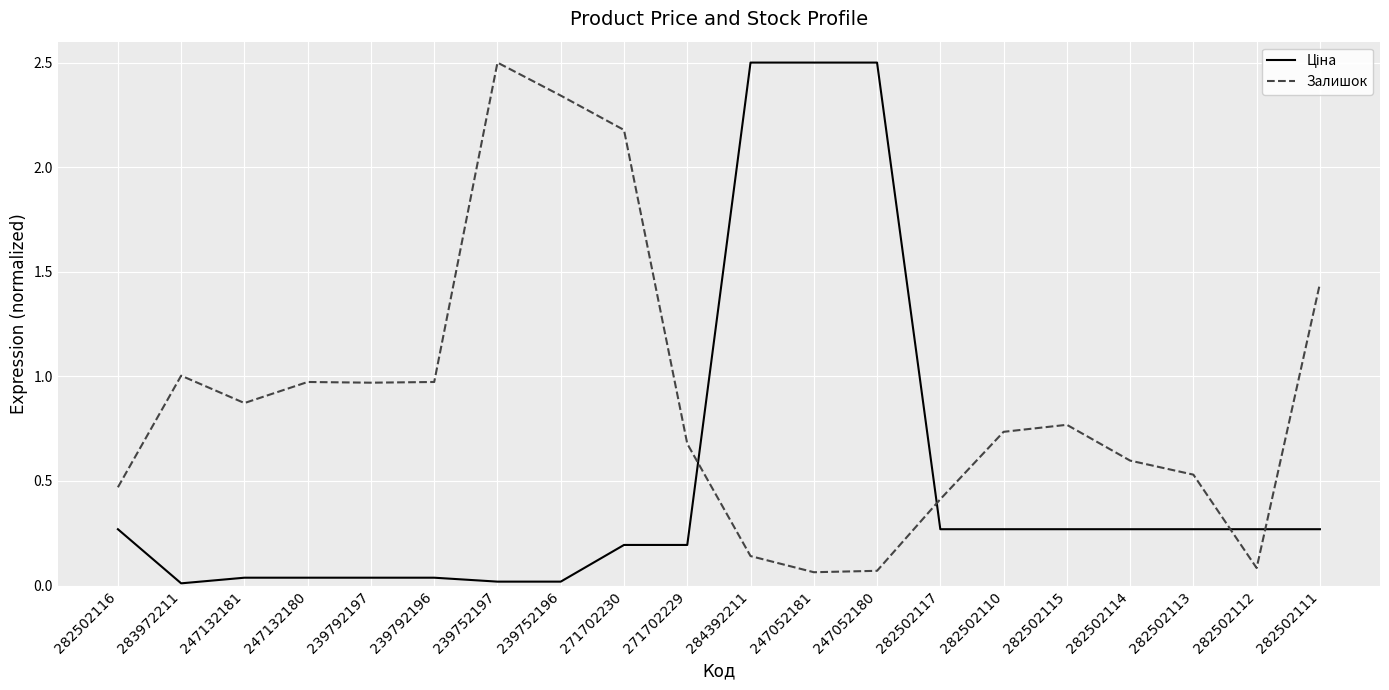

What is the highest value of the Залишок series?

2.5